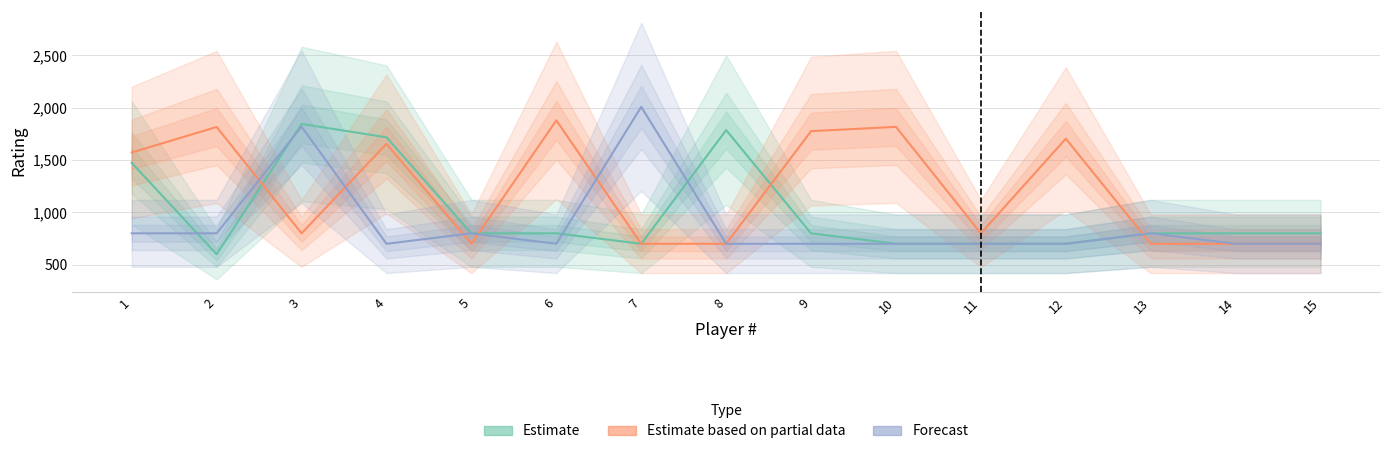

What is the lowest value of the Forecast series?

700